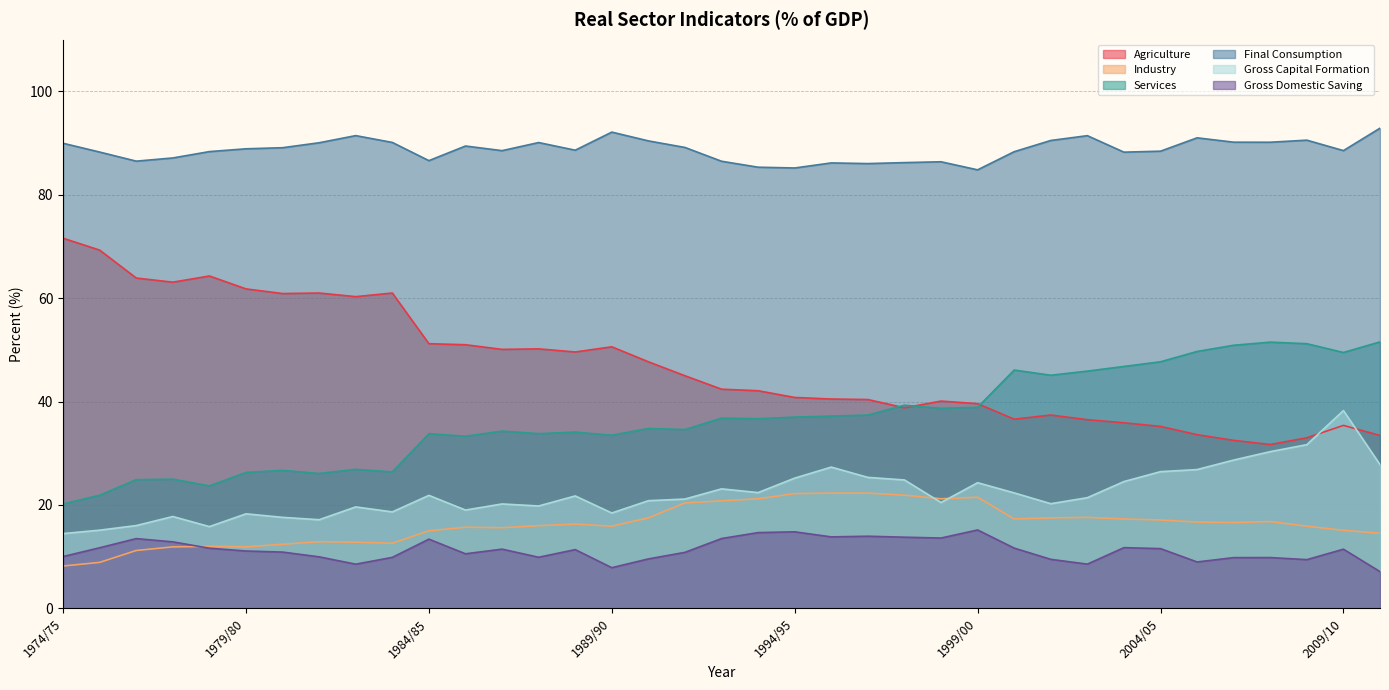

What is the value of the Industry point at the 18th from the left?

20.4